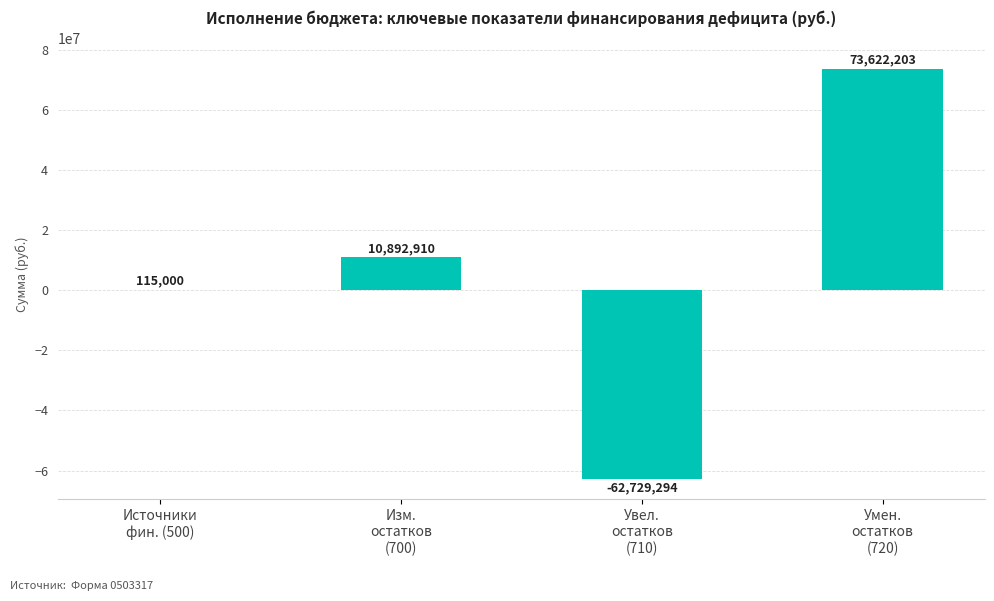

How many values are above zero?

3